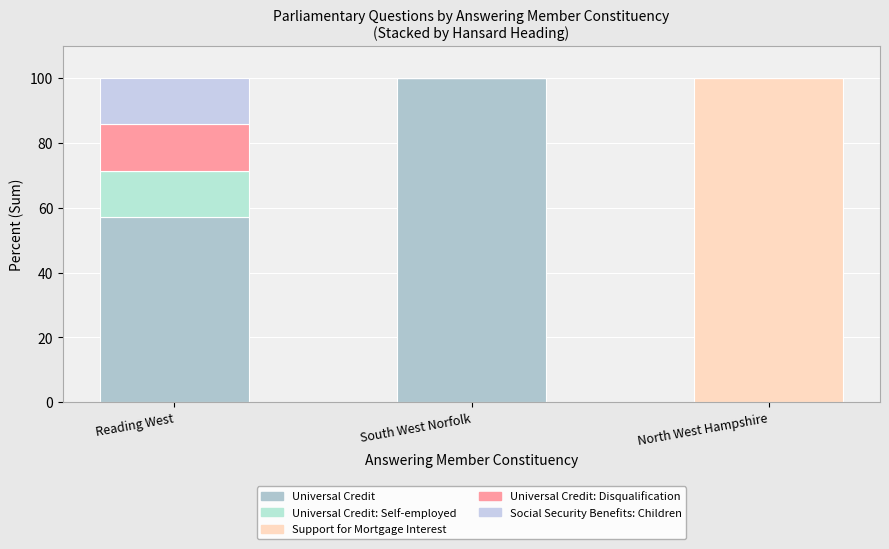

How many data points does each series have?

3